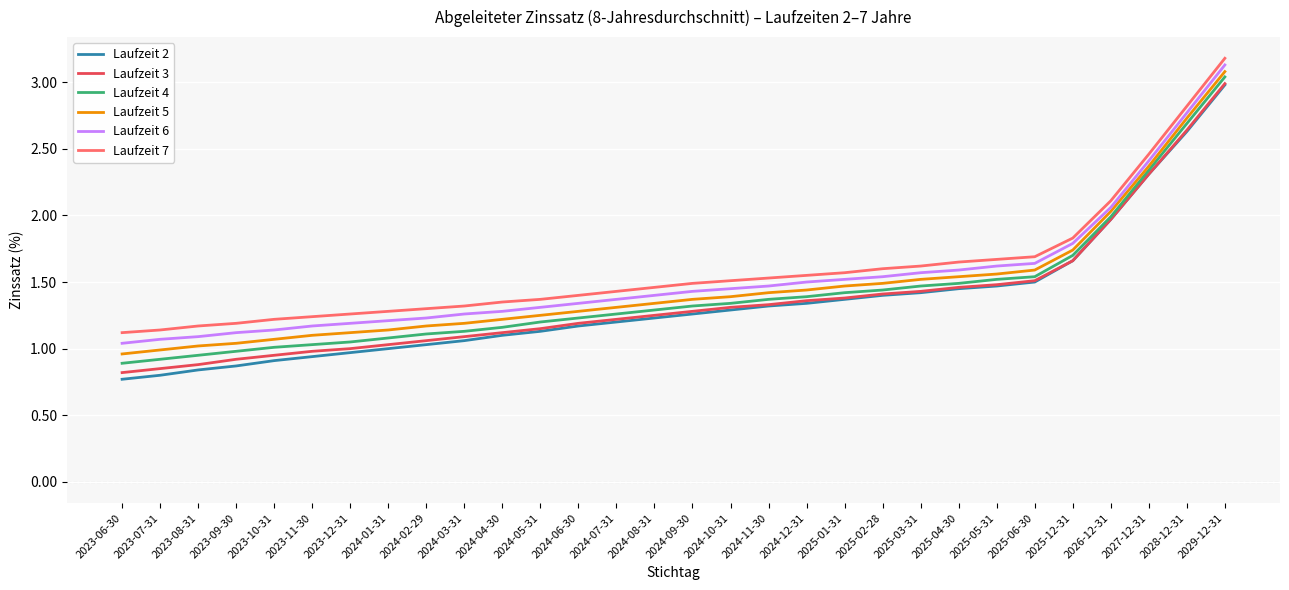

What position from the right is 2025-12-31?

5